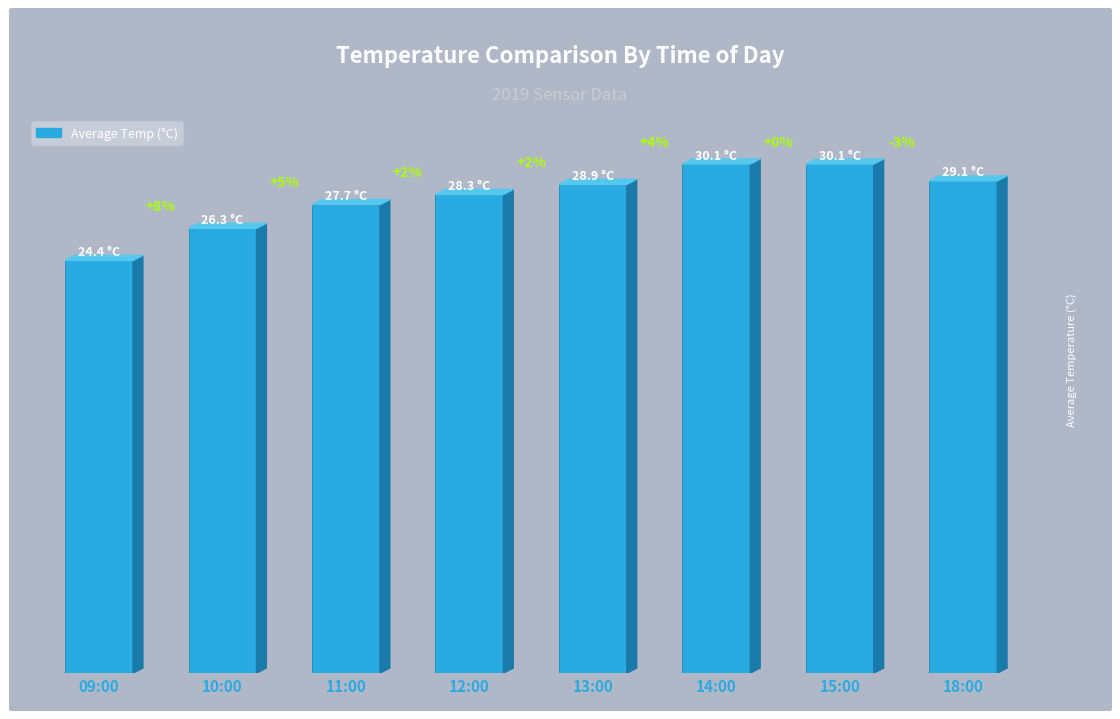

Where does the data first go above 28?

12:00